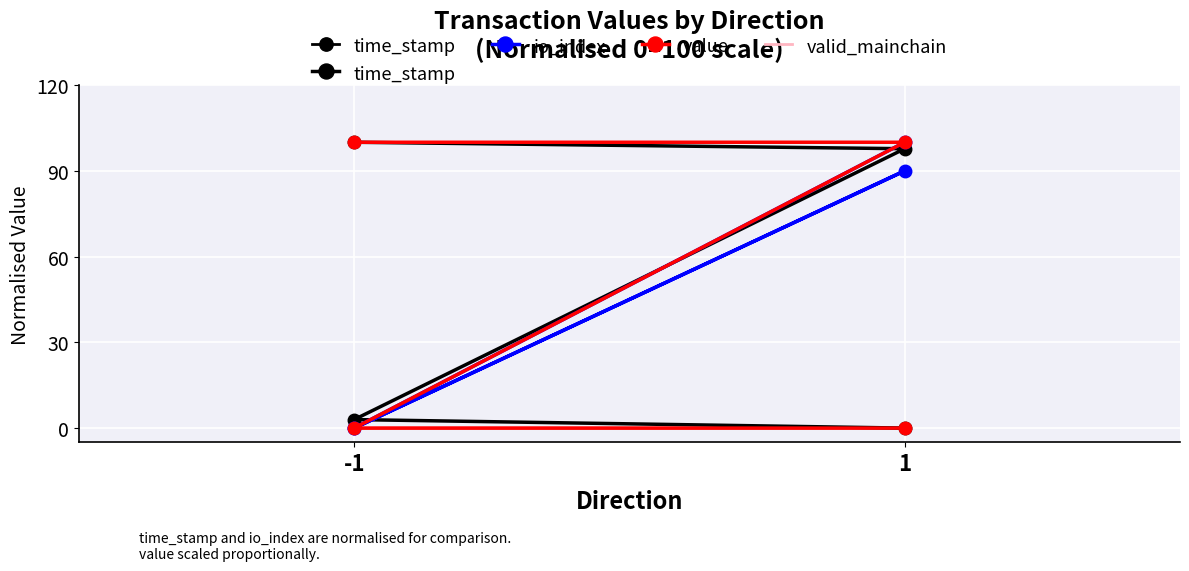

Rank the series at 1 from highest to lowest value.

value, time_stamp, io_index, valid_mainchain